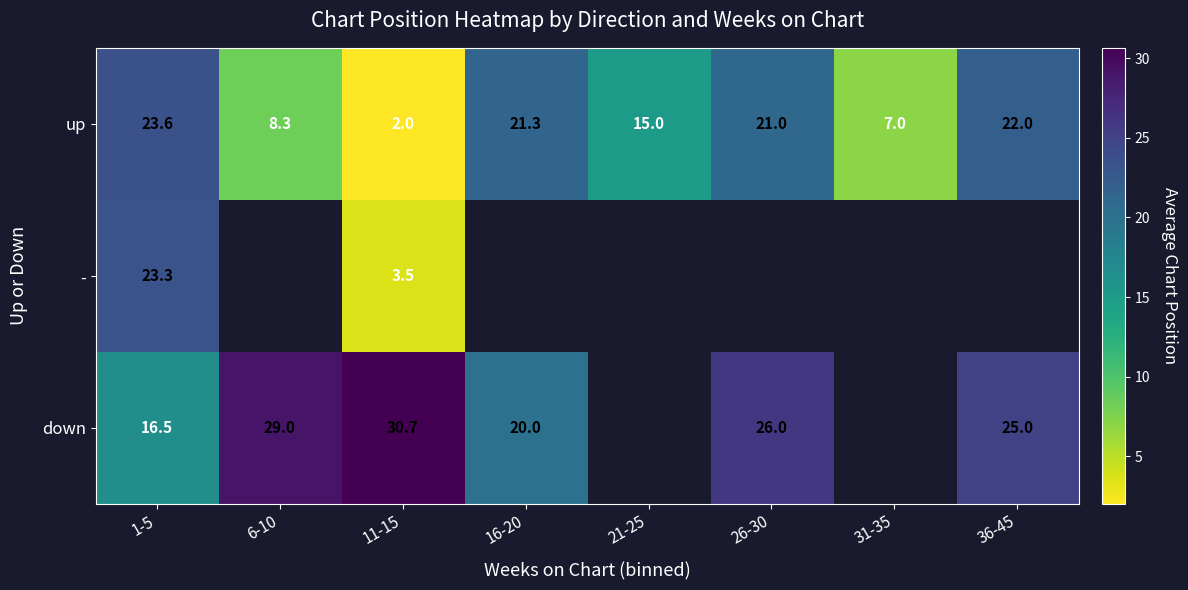

What is the difference between the highest and lowest values at 11-15?

28.7